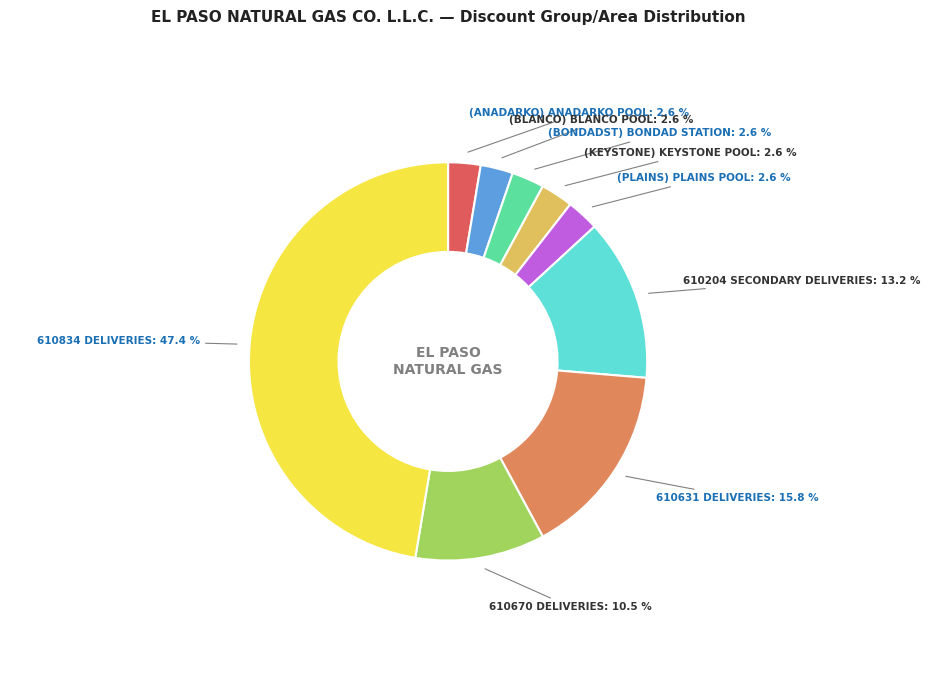

Count the number of slices in the pie.

9